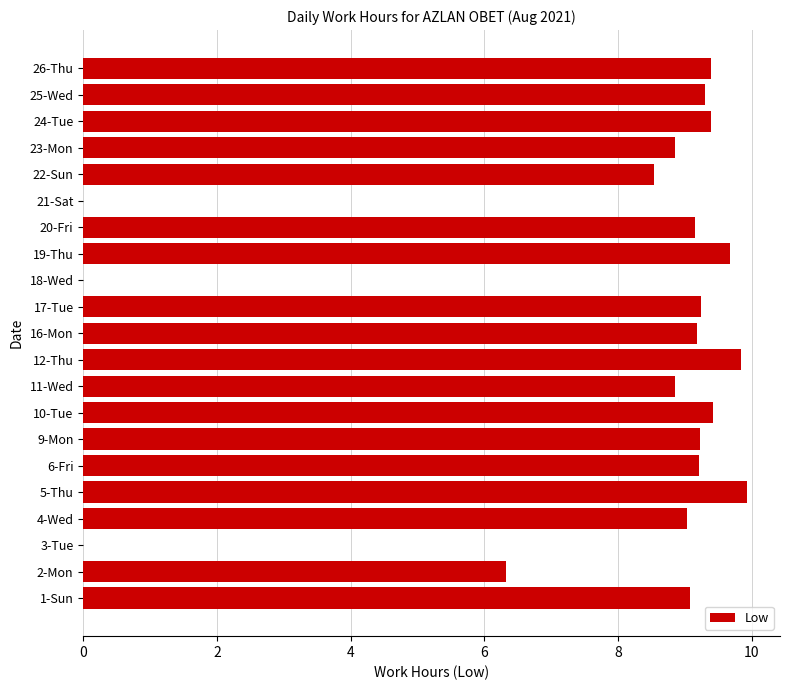

At which label is the value closest to 4?

2-Mon